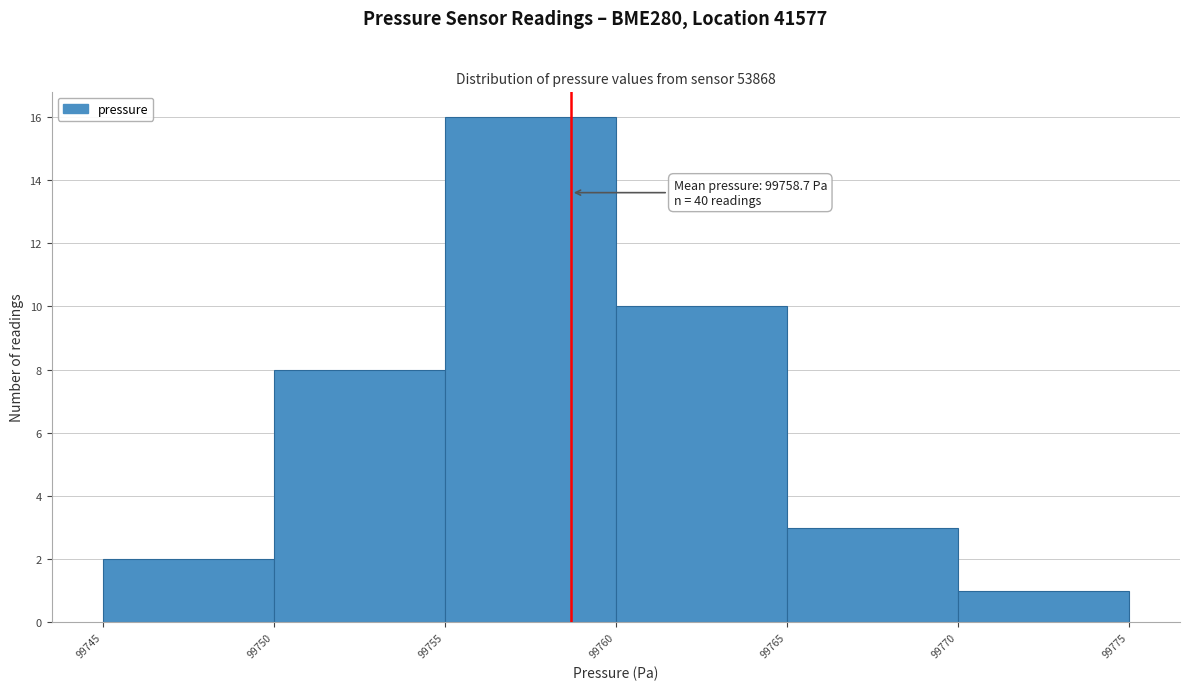

Which range on the x-axis has the tallest bar?

99755 to 99760